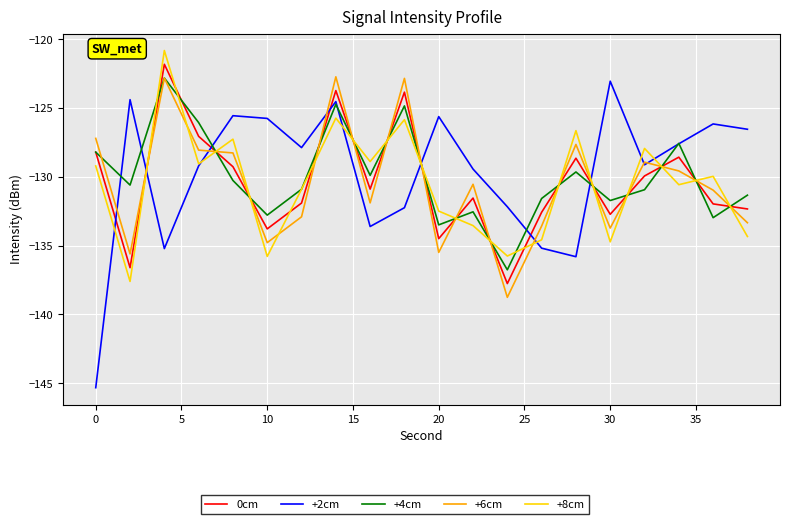

Does the chart have visible grid lines?

Yes